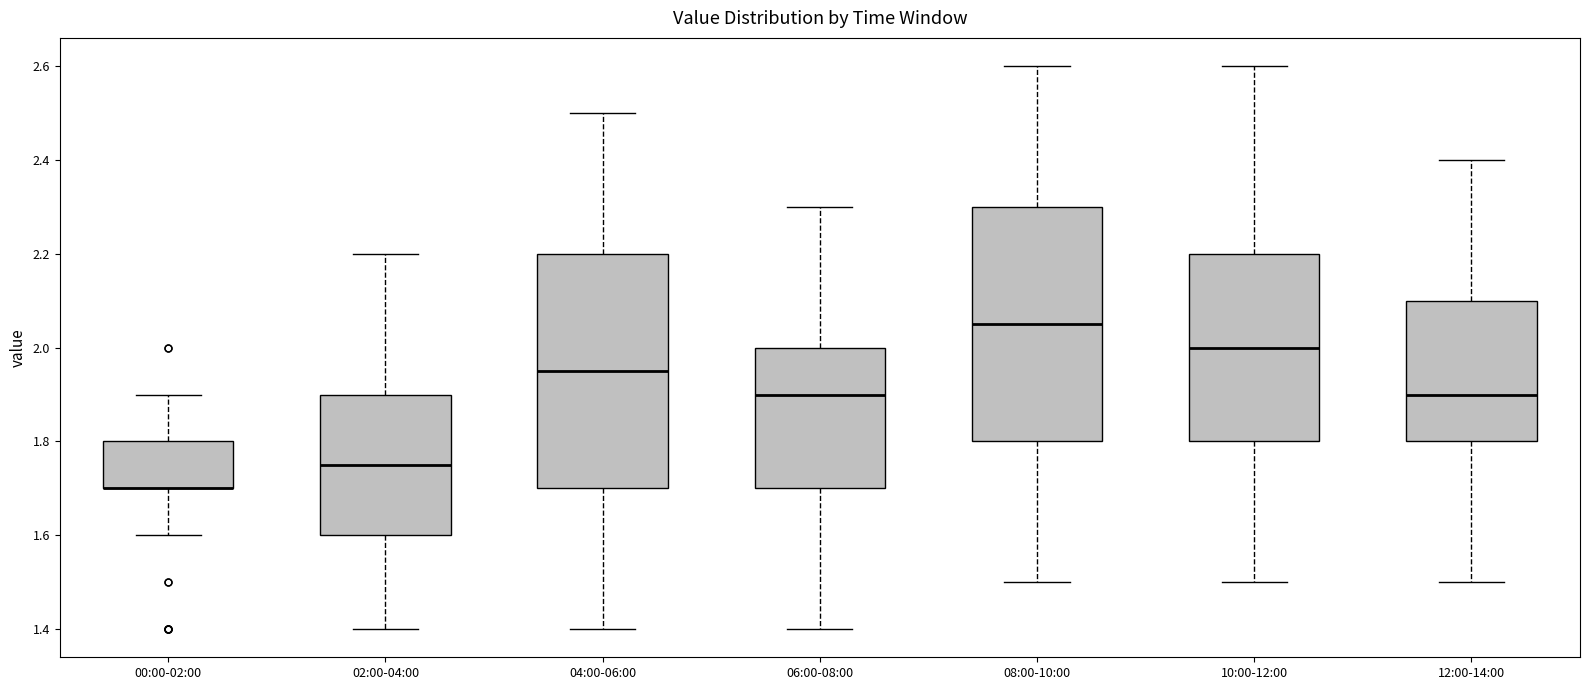

Reading left to right, read every box against the y-axis: the position of its median line, the range the box covers, and the ends of its whiskers. The values are not printed on the chart, so give them approximately, as read against the axis.

00:00-02:00: median 1.70 (drawn on the box's lower edge), box 1.70 to 1.80, whiskers 1.60 to 1.90
02:00-04:00: median 1.76, box 1.60 to 1.90, whiskers 1.40 to 2.20
04:00-06:00: median 1.96, box 1.70 to 2.20, whiskers 1.40 to 2.50
06:00-08:00: median 1.90, box 1.70 to 2.00, whiskers 1.40 to 2.30
08:00-10:00: median 2.06, box 1.80 to 2.30, whiskers 1.50 to 2.60
10:00-12:00: median 2.00, box 1.80 to 2.20, whiskers 1.50 to 2.60
12:00-14:00: median 1.90, box 1.80 to 2.10, whiskers 1.50 to 2.40